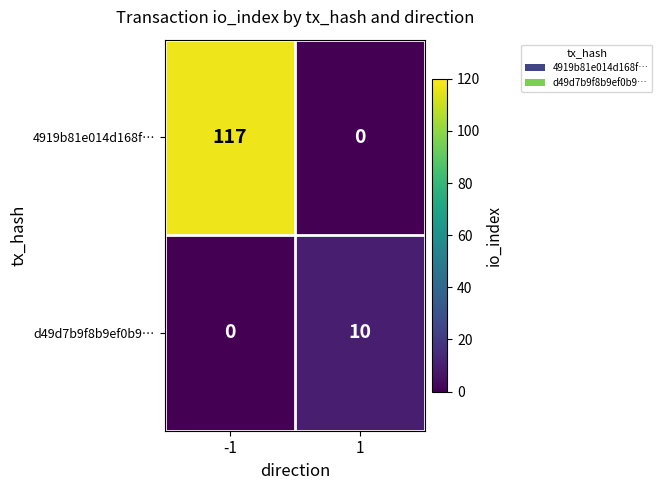

What is the maximum value shown in the chart?

117